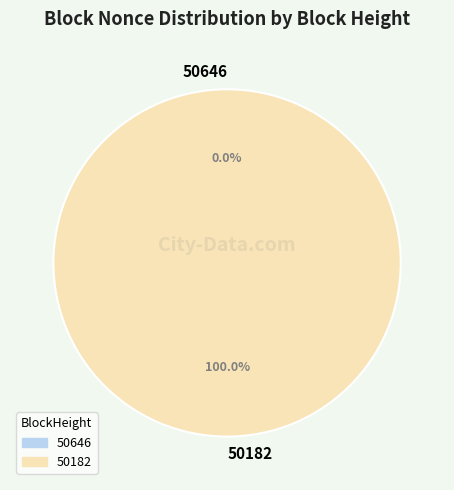

Between 50646 and 50182, which is larger?

50182